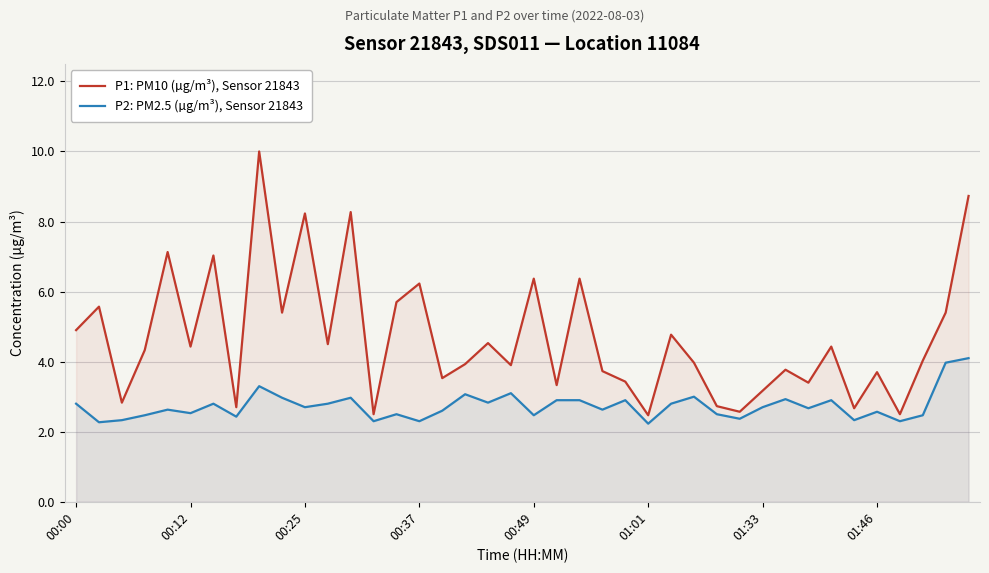

What is the difference between the maximum and minimum values in the P2: PM2.5 (µg/m³), Sensor 21843 series?

1.9